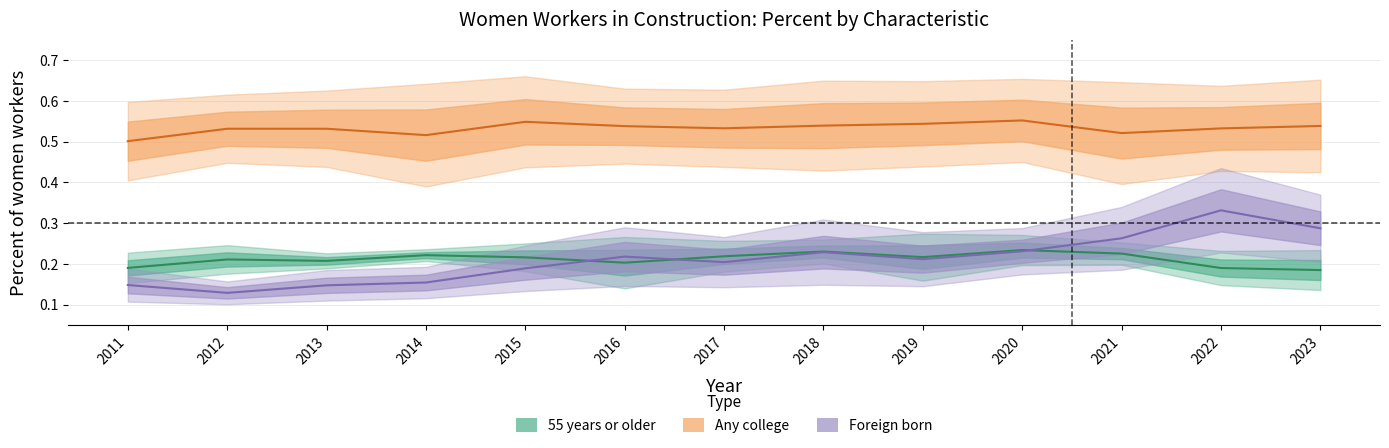

At which label does Any college - All Construction reach its peak?

2015